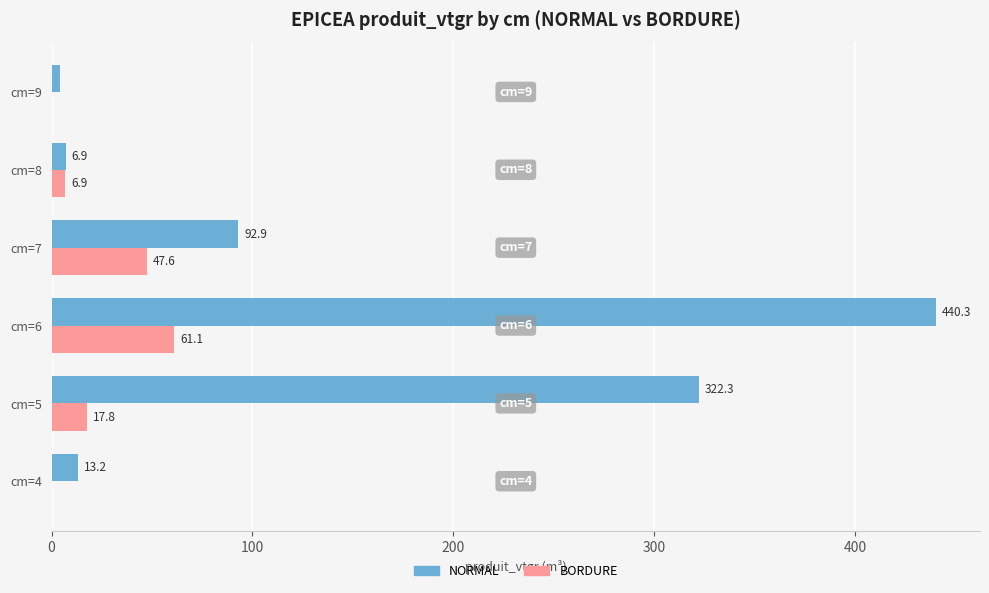

Which series has the largest total across all categories?

NORMAL